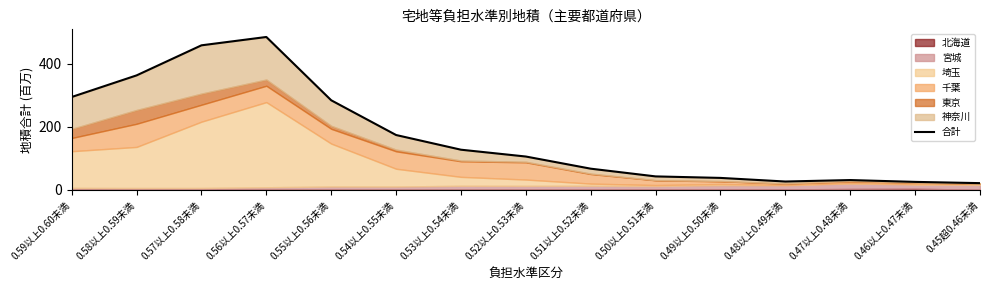

How many values exceed 105?

8